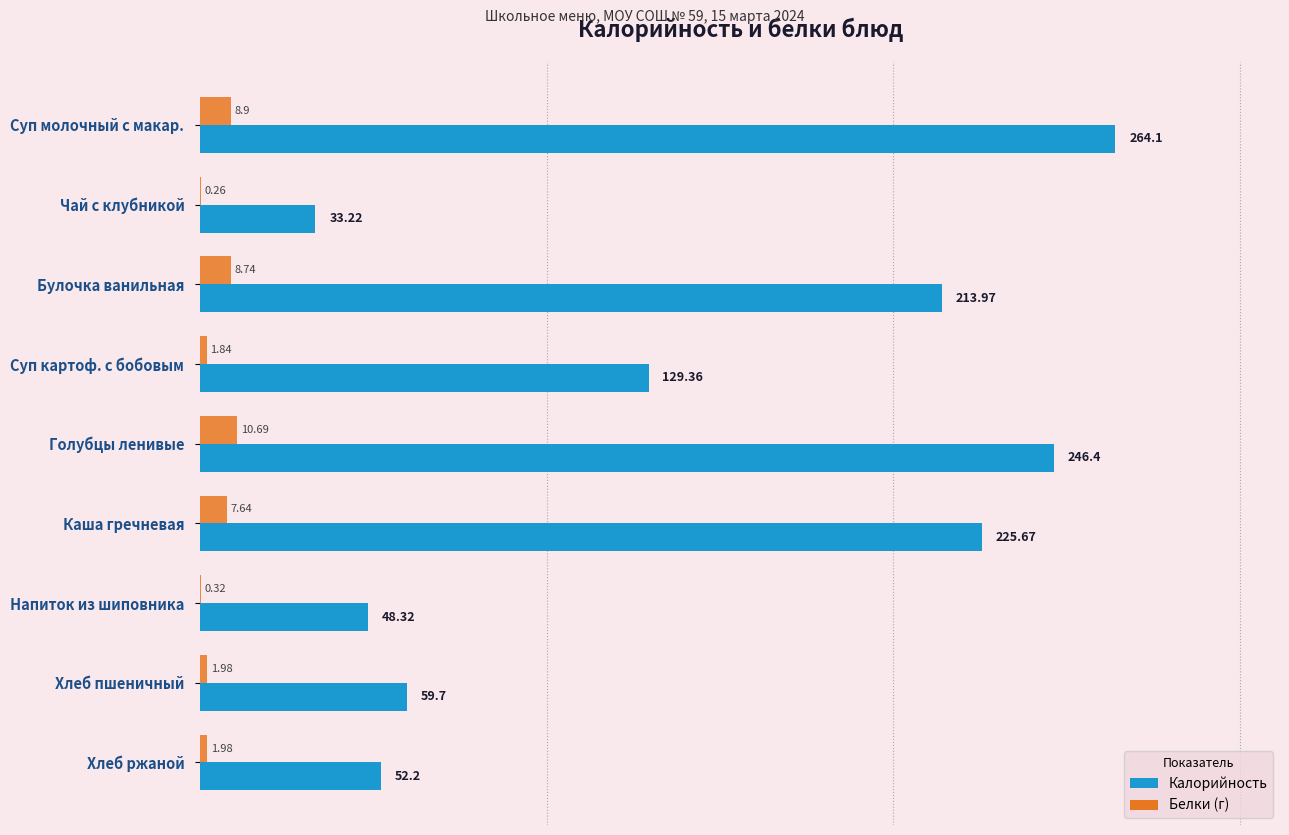

At which category is the sum across all series the highest?

Суп молочный с макар.